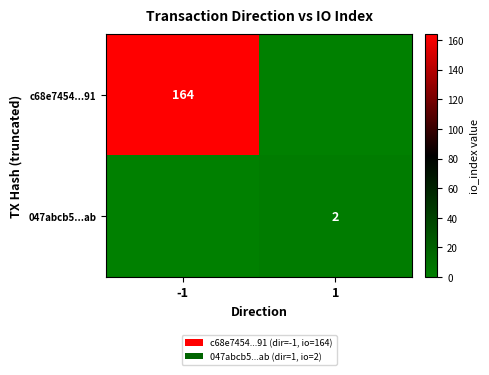

The 047abcb5...ab series shows 2 at 1. True or false?

True